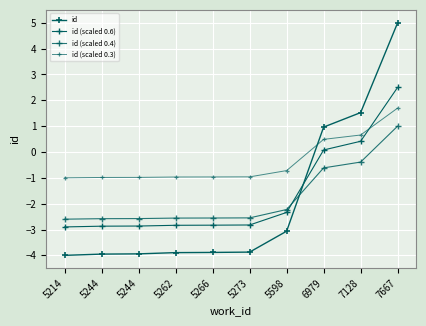

Which has a higher value, 6979 or 5214?

6979